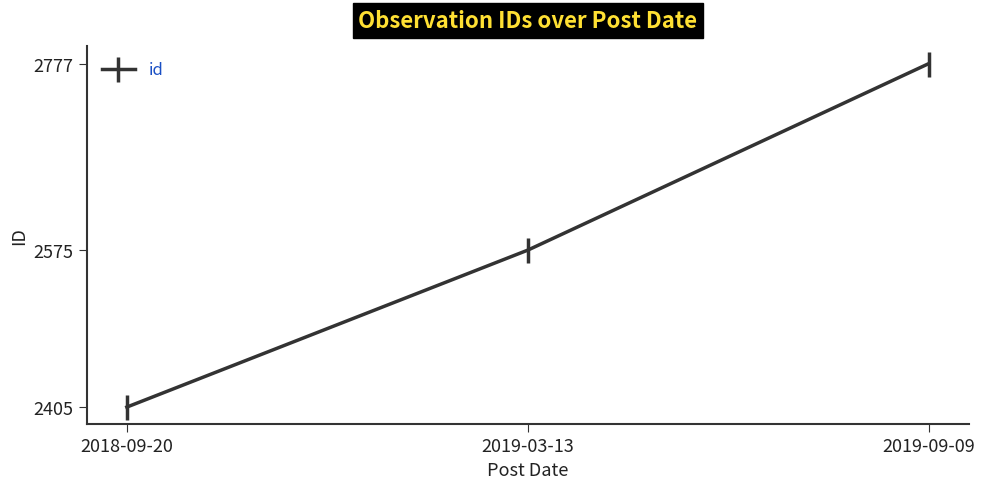

What is the change in value from 2019-03-13 to 2019-09-09?

+202